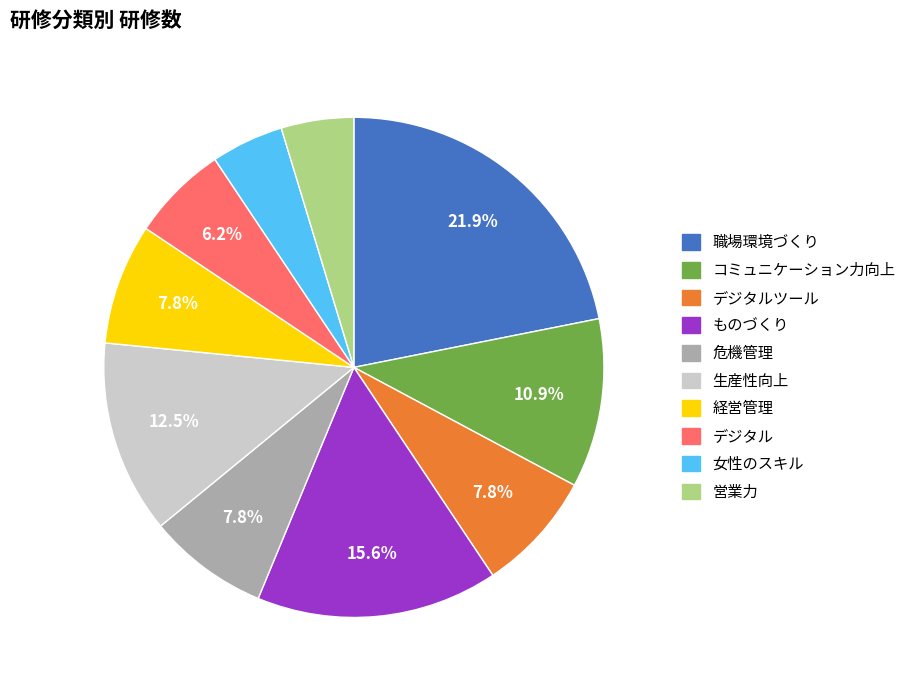

Is there any slice that represents more than half of the pie?

No